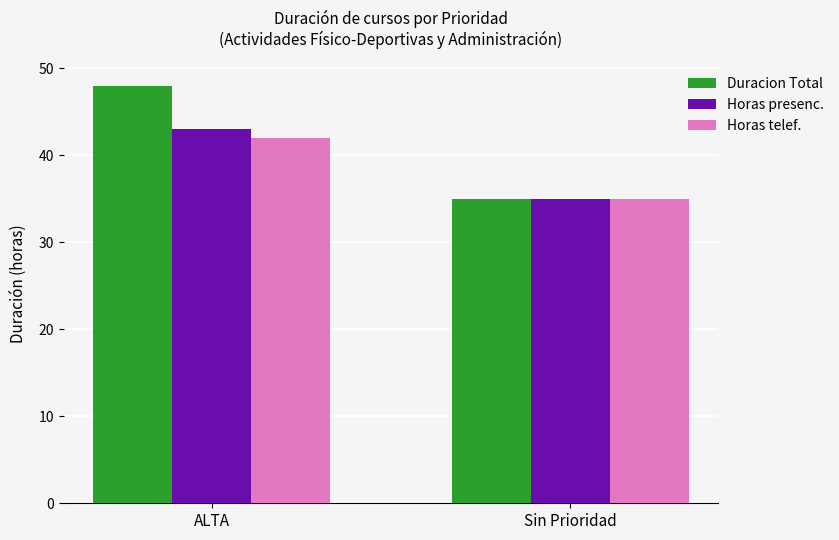

The Horas presenc. series shows 43 at ALTA. True or false?

True